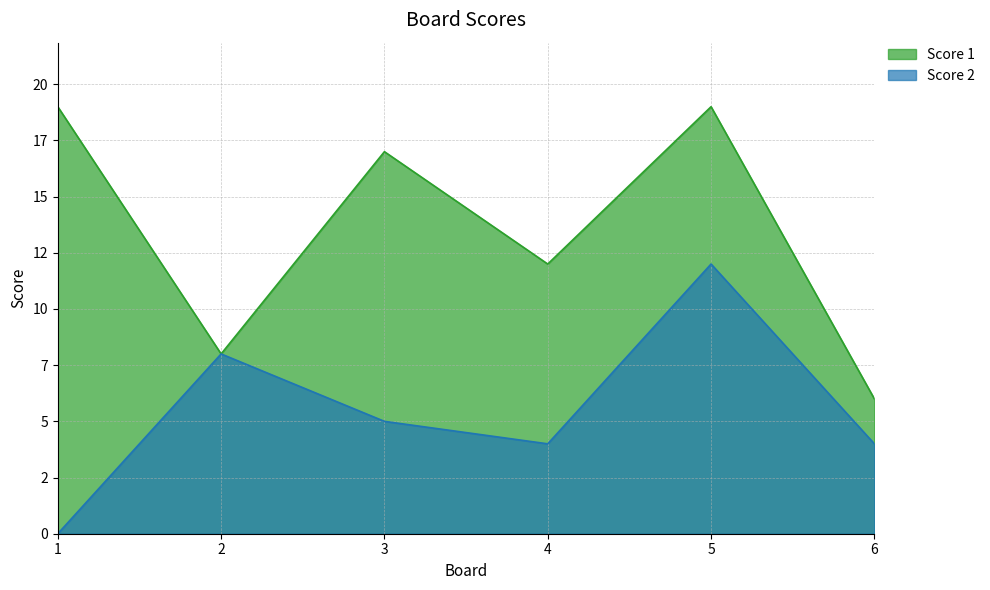

True or false: Score 2 and Score 1 cross at least once.

False